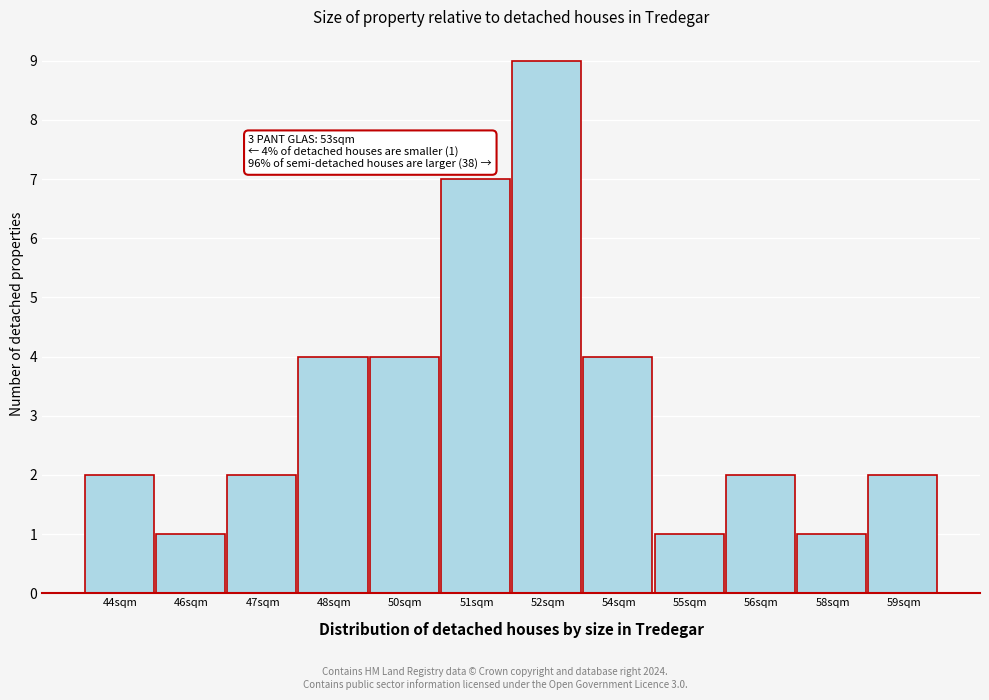

Reading left to right, transcribe all the data shown in this chart.

2	1	2	4	4	7	9	4	1	2	1	2